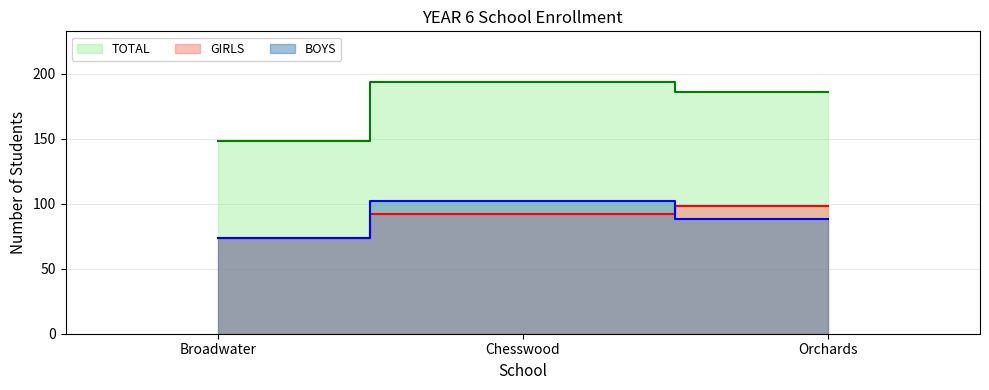

List the labels in order of TOTAL value, largest first.

Chesswood, Orchards, Broadwater